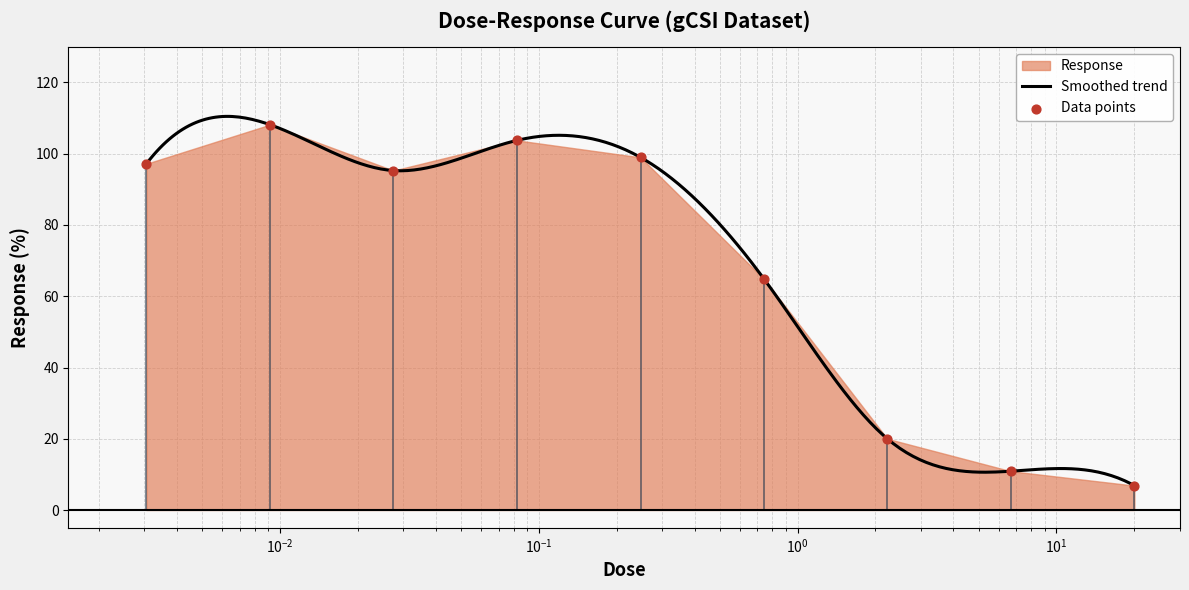

What is the change in value from 0.003056 to 0.0275?

-1.9